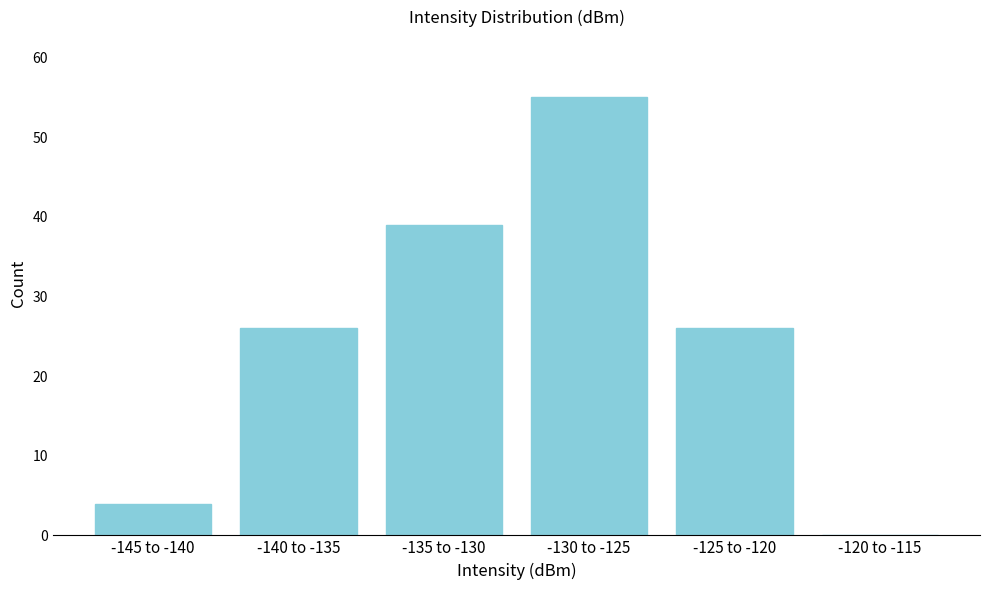

Reading right to left, list all the values displayed in this chart.

-120 to -115=0	-125 to -120=26	-130 to -125=55	-135 to -130=39	-140 to -135=26	-145 to -140=4